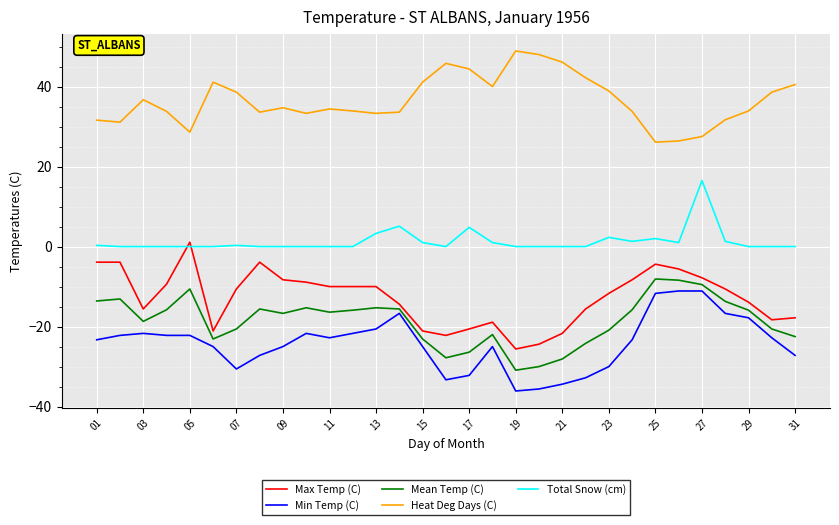

What is the difference between the maximum and minimum values in the Min Temp (C) series?

25.0